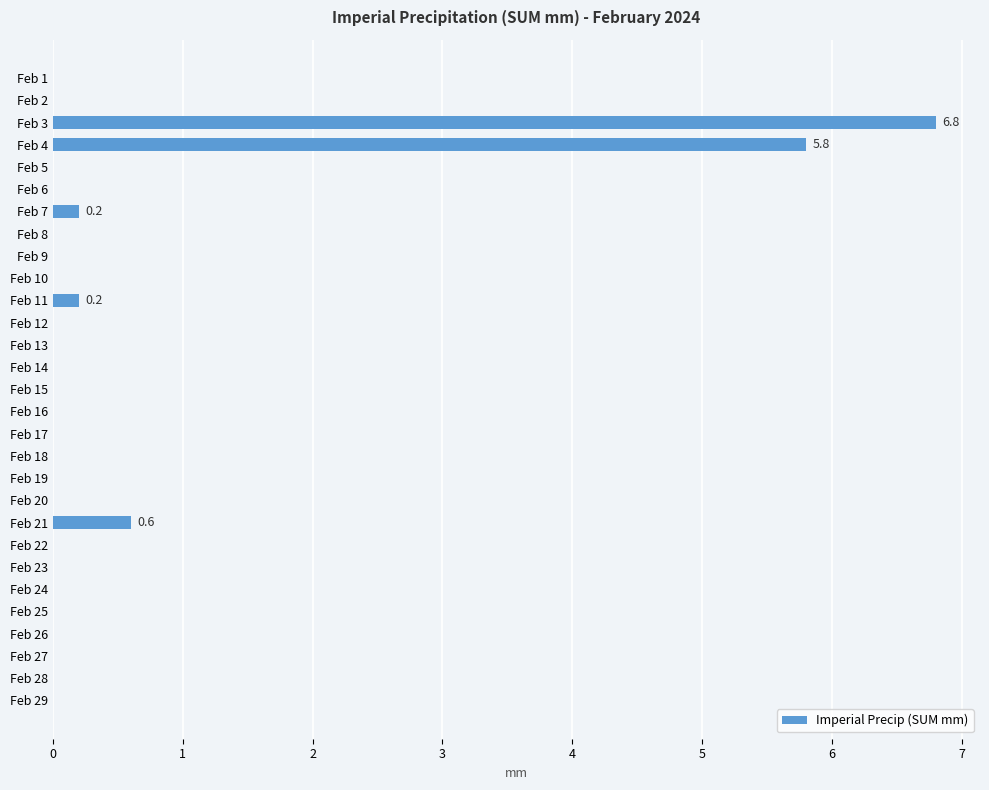

Are the bars horizontal?

Yes